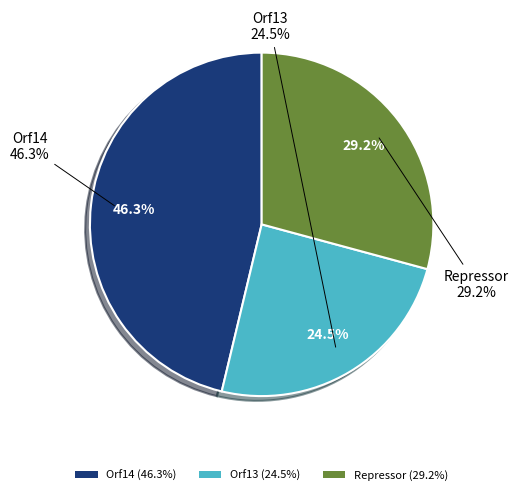

The Repressor slice represents 29% of the pie. True or false?

True